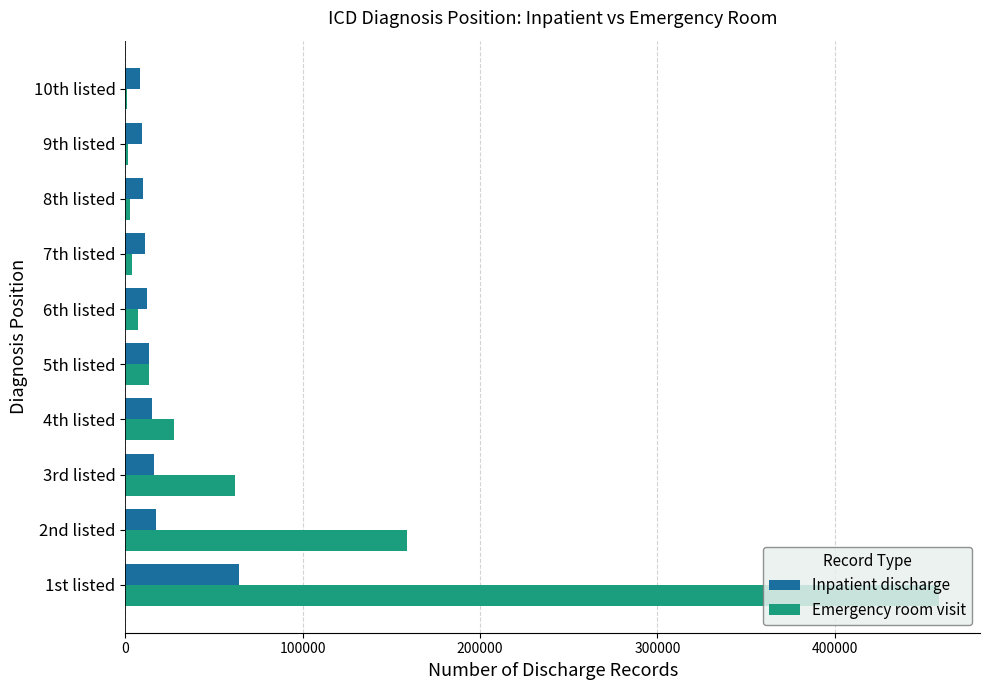

What is the maximum value for Inpatient discharge?

63873